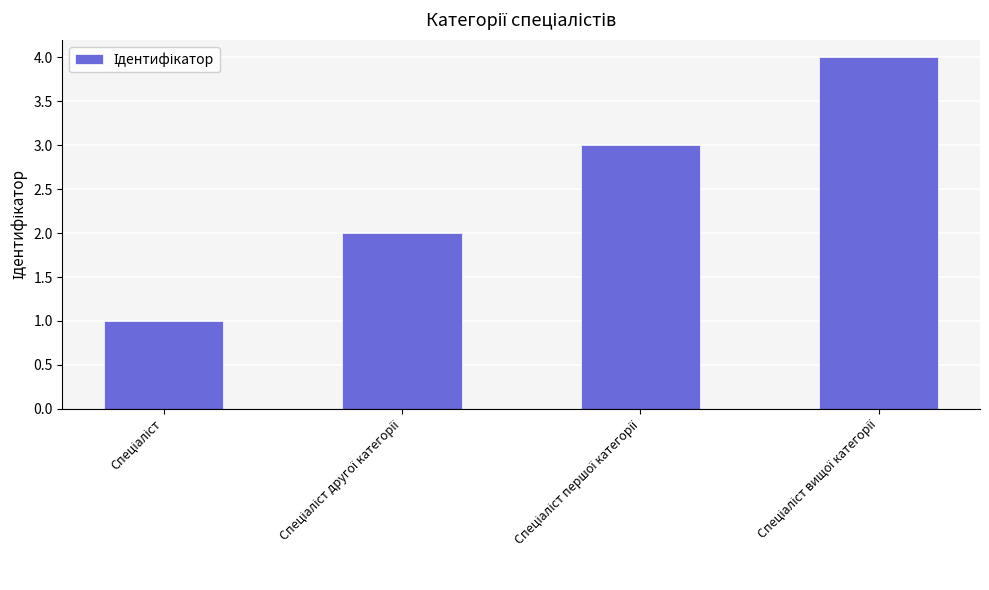

What is the smallest value displayed?

1